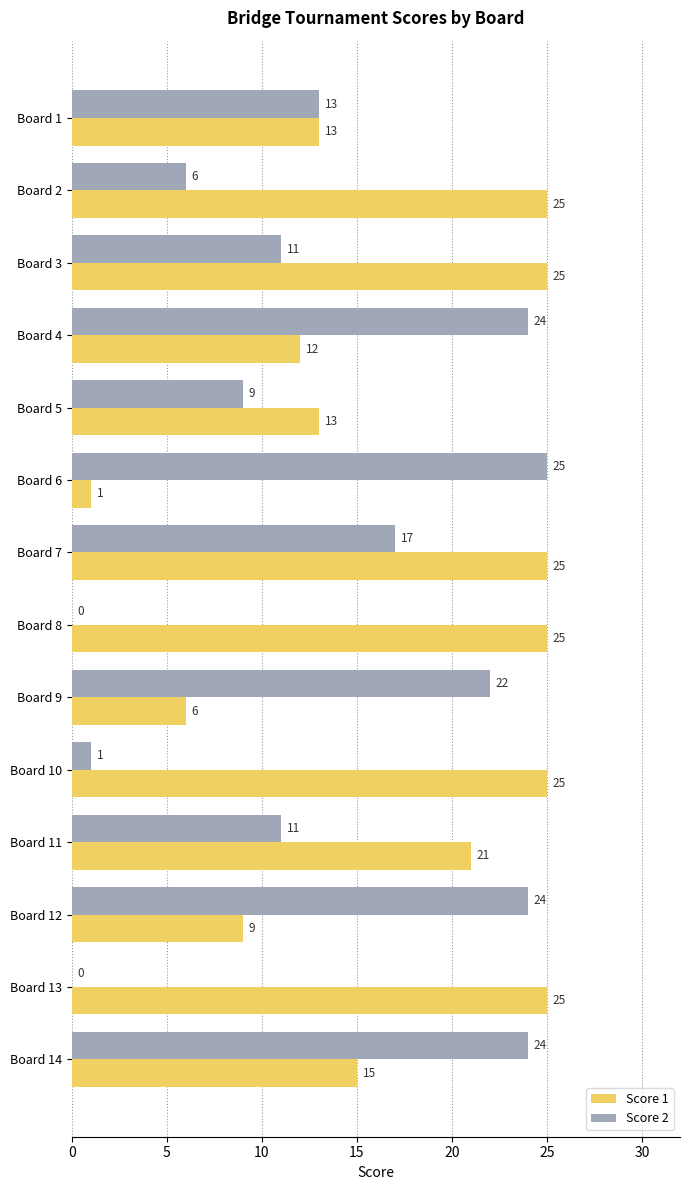

How many values in Score 2 are above zero?

12